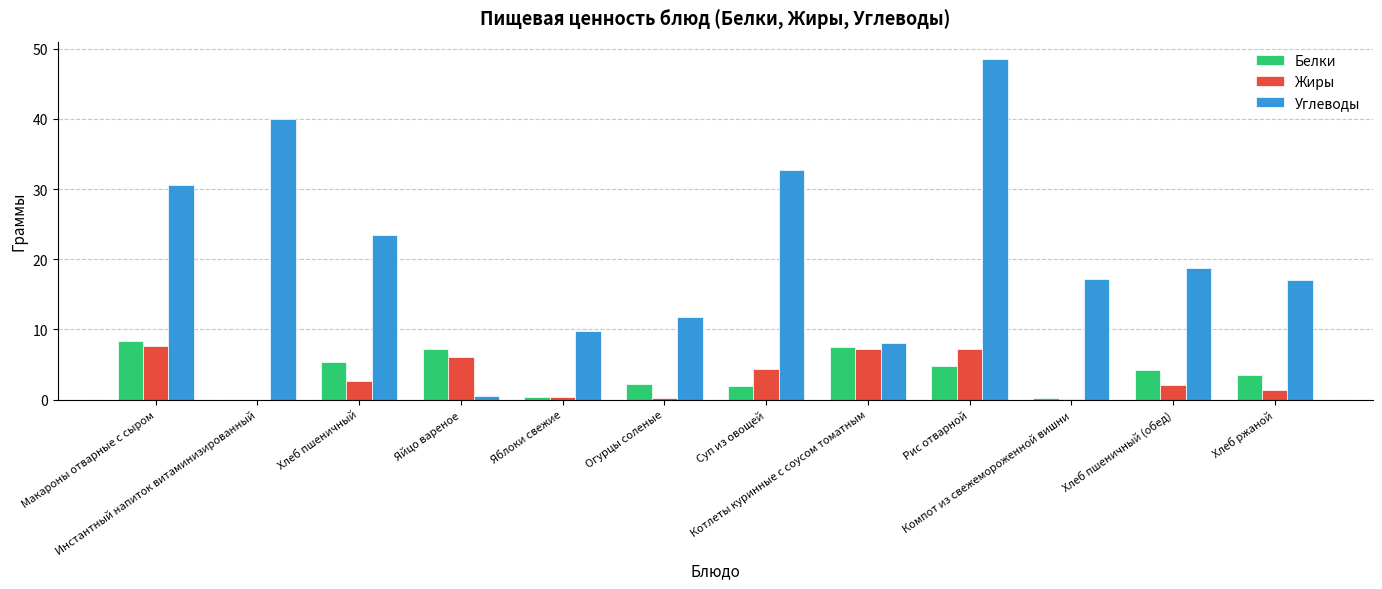

What is the highest value of the Углеводы series?

48.6